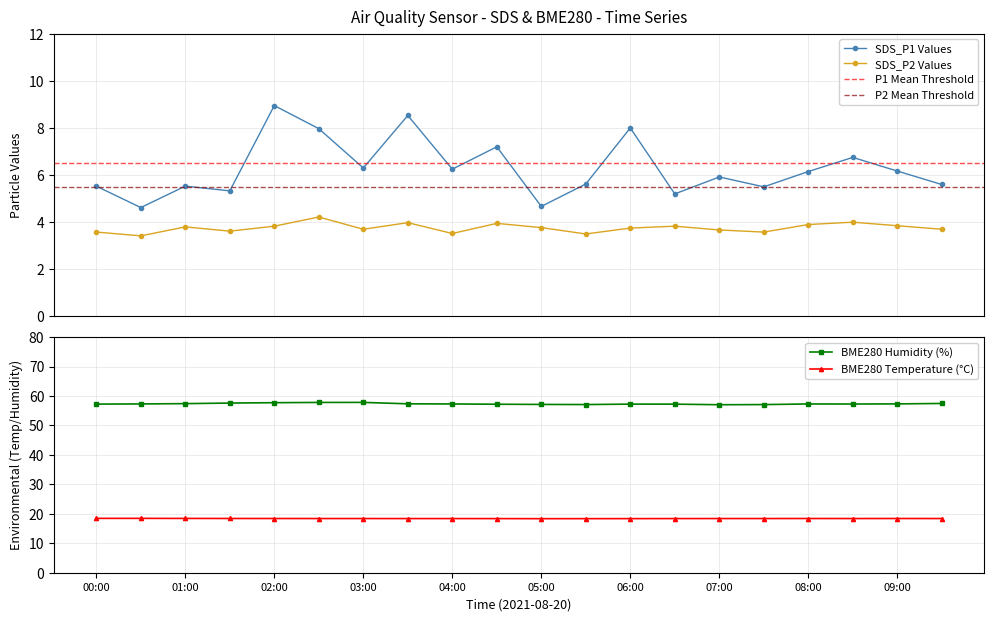

True or false: BME280_temperature and SDS_P2 cross at least once.

False